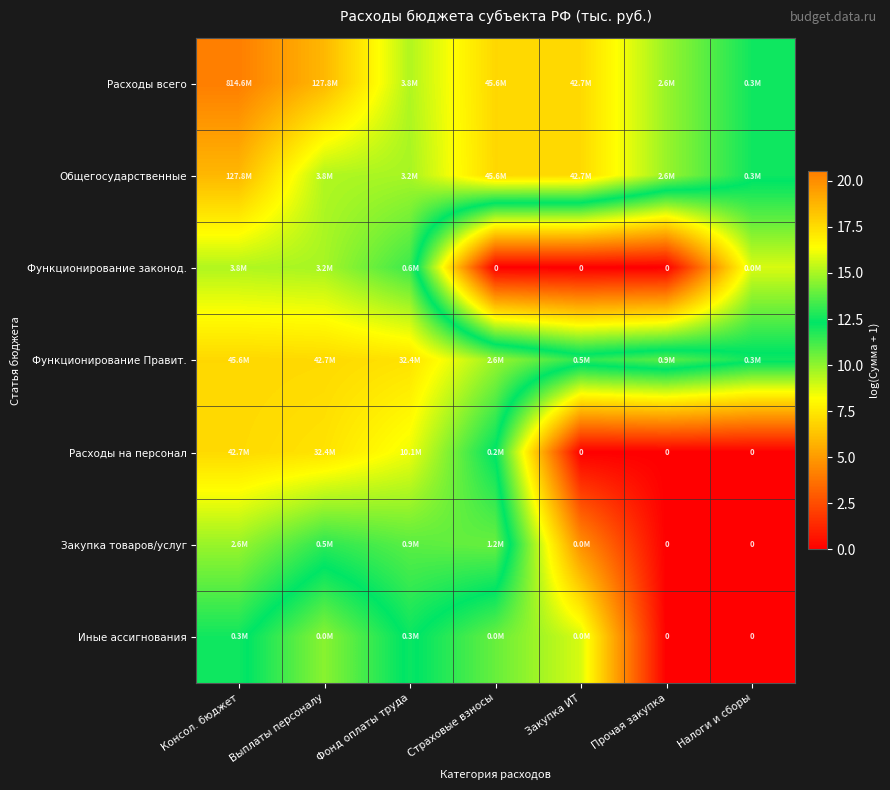

At which label is Общегосударственные closest to 15?

Фонд оплаты труда